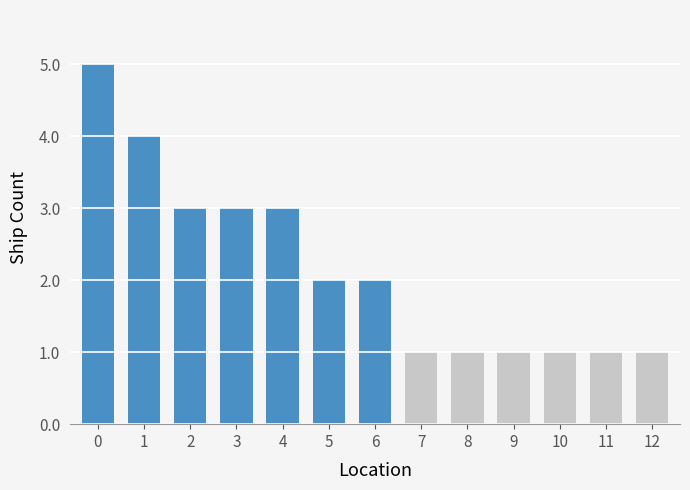

Between 12 and 2, which is larger?

2